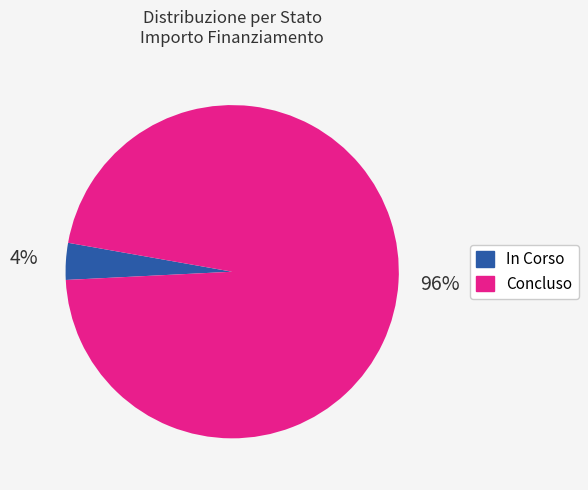

Between Concluso and In Corso, which is larger?

Concluso